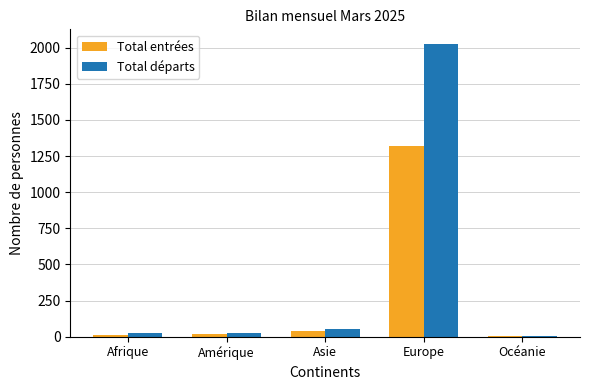

At which label does Total départs reach its peak?

Europe